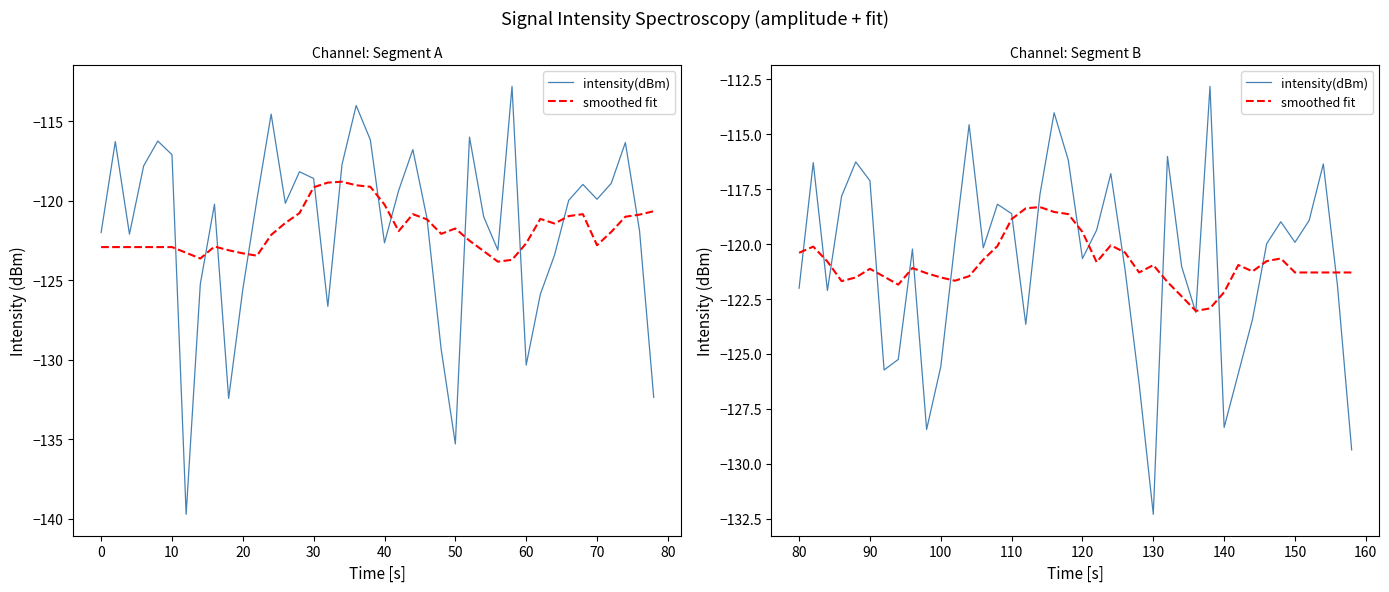

Does the chart display data point markers on the line(s)?

No